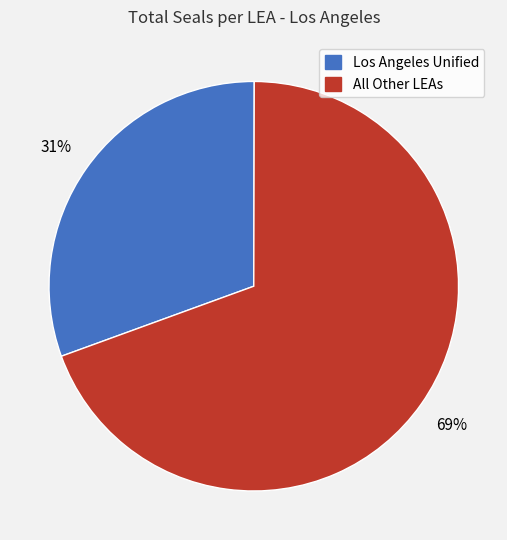

Does Los Angeles Unified account for over 50% of the chart?

No